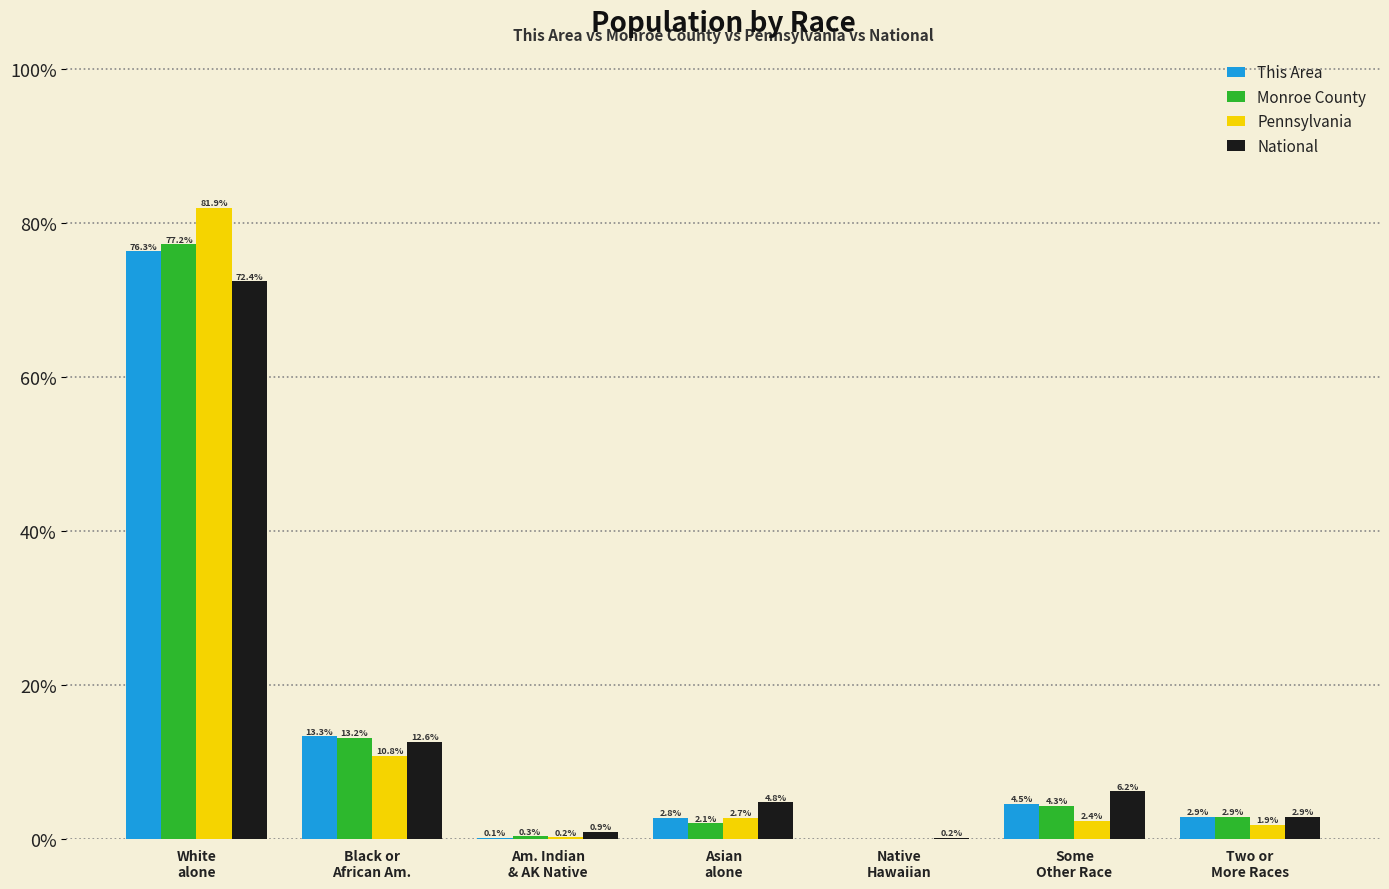

True or false: This Area has a value of 5.7 at Black or
African Am..

False